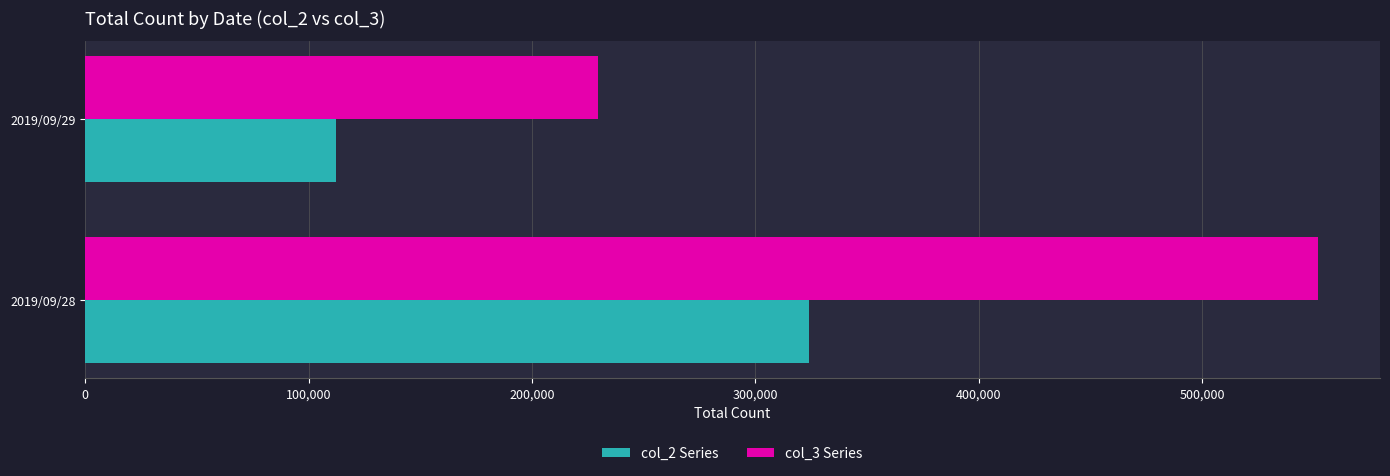

Rank the series by their maximum value, from highest to lowest.

col_3 Series, col_2 Series